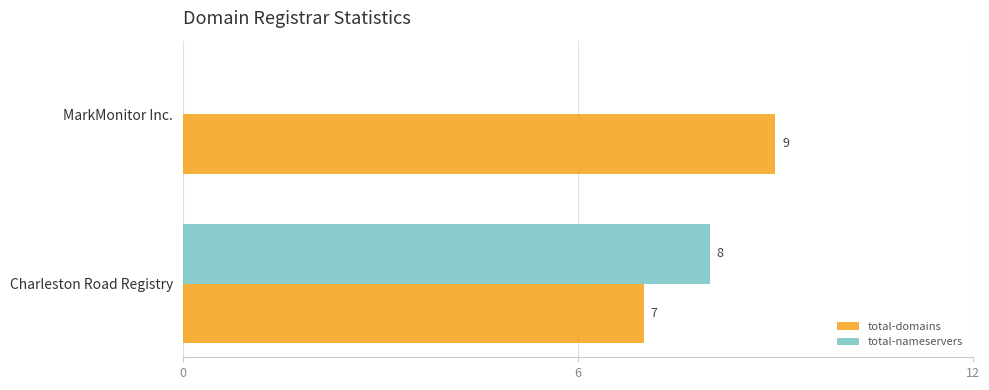

Which series has the largest total across all categories?

total-domains